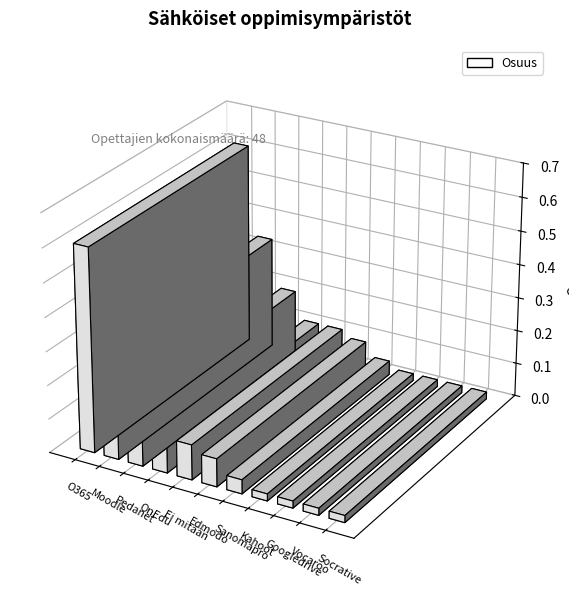

What is the sum of all values?

1.5